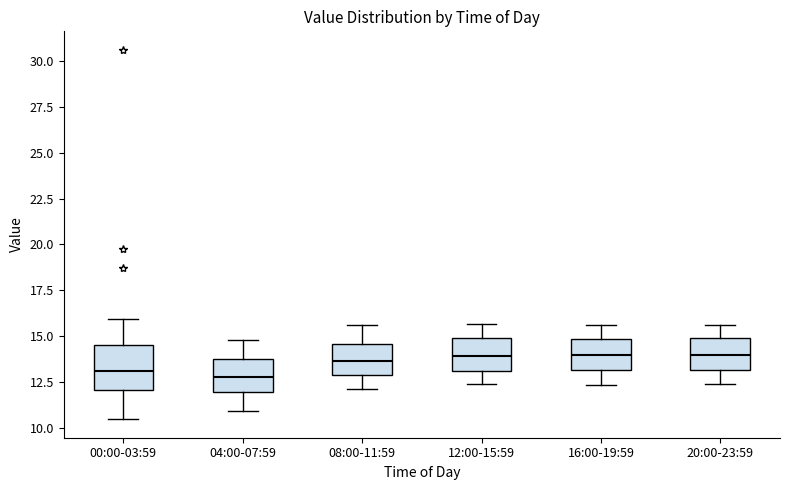

Reading left to right, read every box against the y-axis: the position of its median line, the range the box covers, and the ends of its whiskers. The values are not printed on the chart, so give them approximately, as read against the axis.

00:00-03:59: median 13.0, box 12.0 to 14.5, whiskers 10.5 to 16.0
04:00-07:59: median 13.0, box 12.0 to 14.0, whiskers 11.0 to 15.0
08:00-11:59: median 13.5, box 13.0 to 14.5, whiskers 12.0 to 15.5
12:00-15:59: median 14.0, box 13.0 to 15.0, whiskers 12.5 to 15.5
16:00-19:59: median 14.0, box 13.0 to 15.0, whiskers 12.5 to 15.5
20:00-23:59: median 14.0, box 13.0 to 15.0, whiskers 12.5 to 15.5